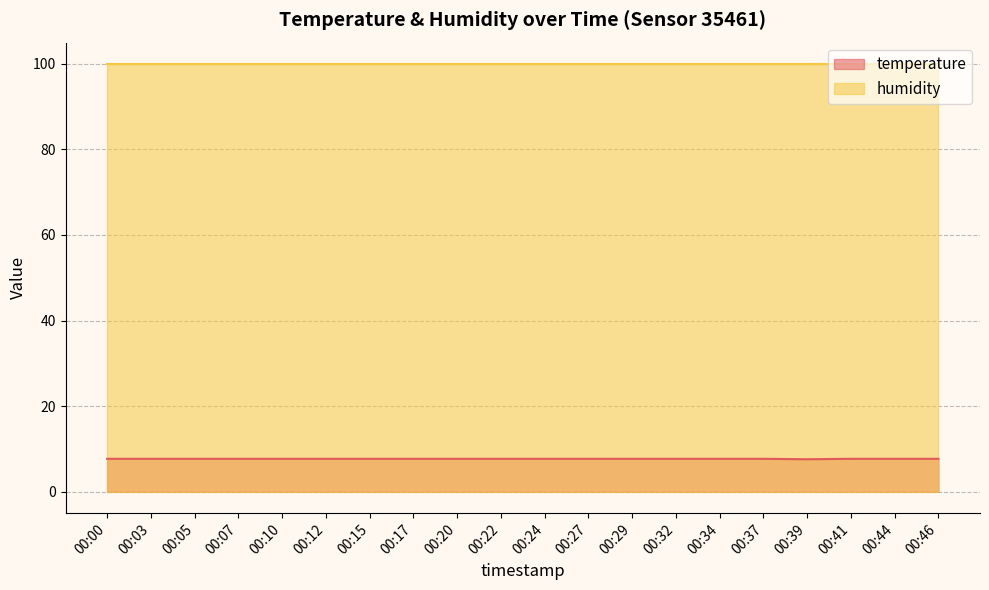

Approximately how many times larger is the value at 00:32 compared to 00:24?

1.0